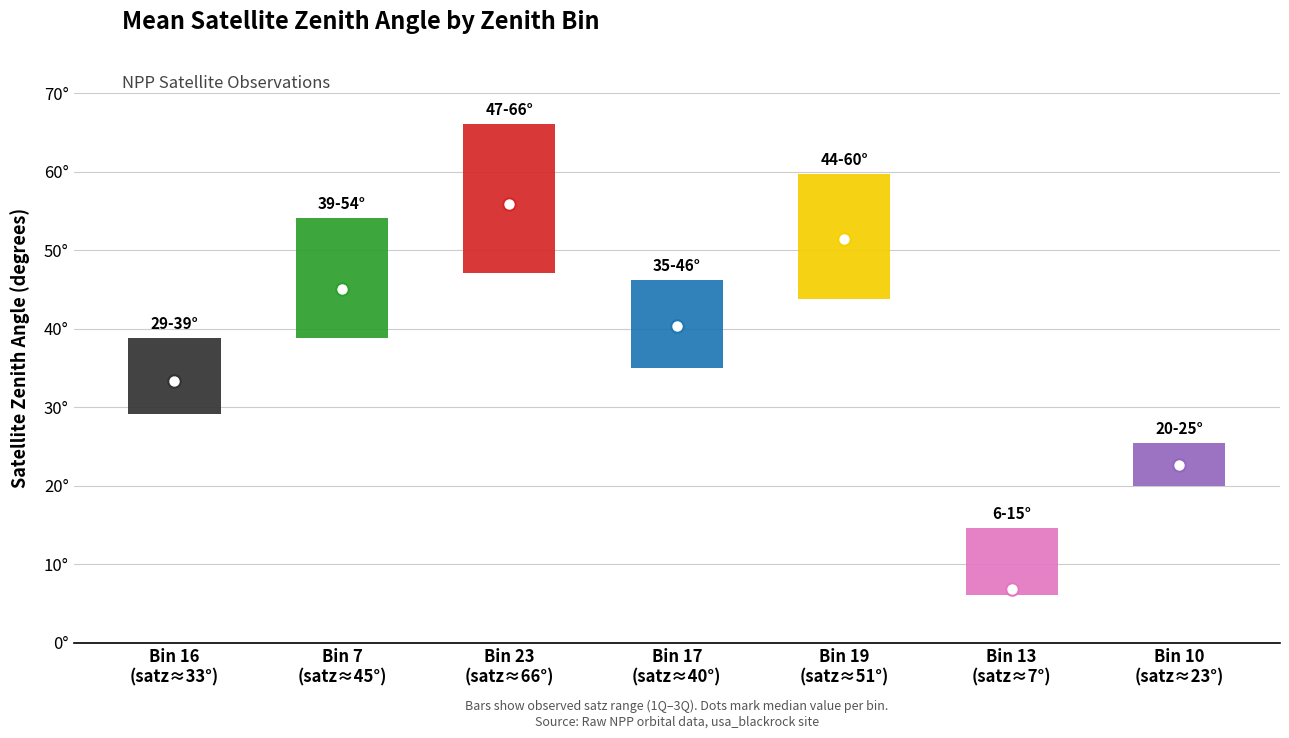

Which category has the highest value in the satz_high series?

satz~23